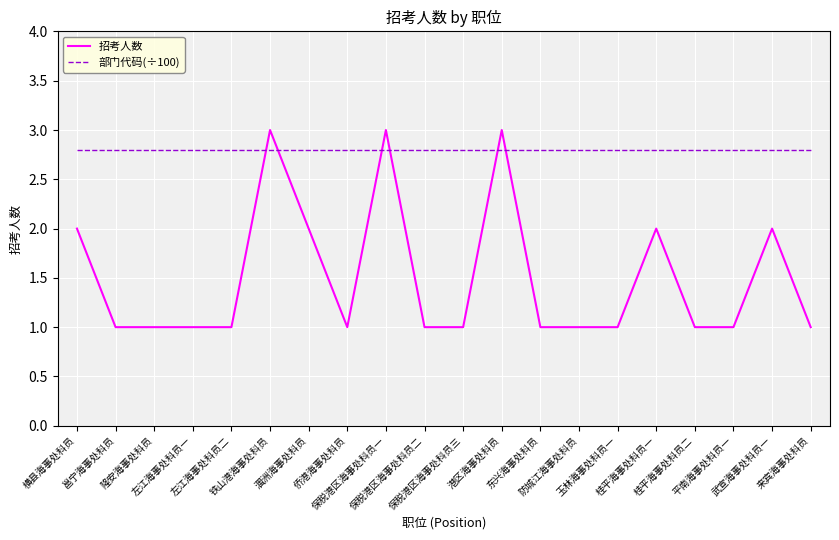

How many lines are shown in the chart?

2